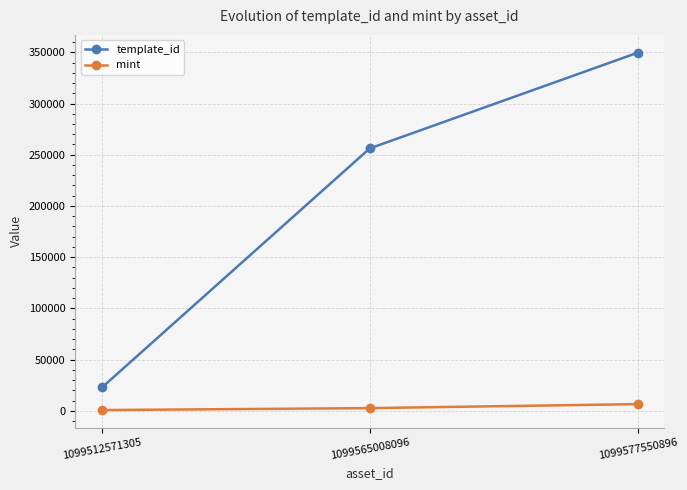

How many lines are shown in the chart?

2